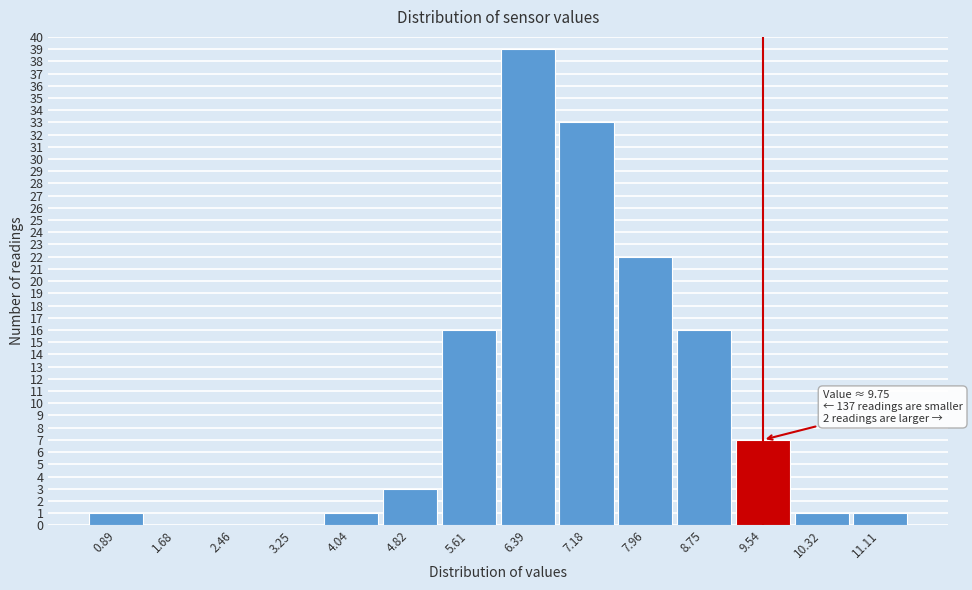

Over which range of the x-axis is the bar tallest?

6.0 to 6.8